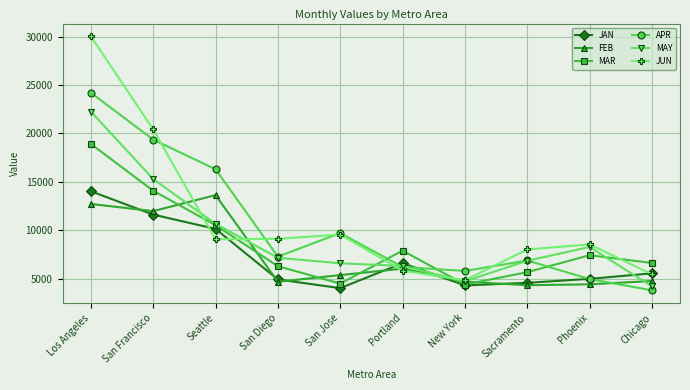

The value of MAY at San Francisco is 22560.5. True or false?

False